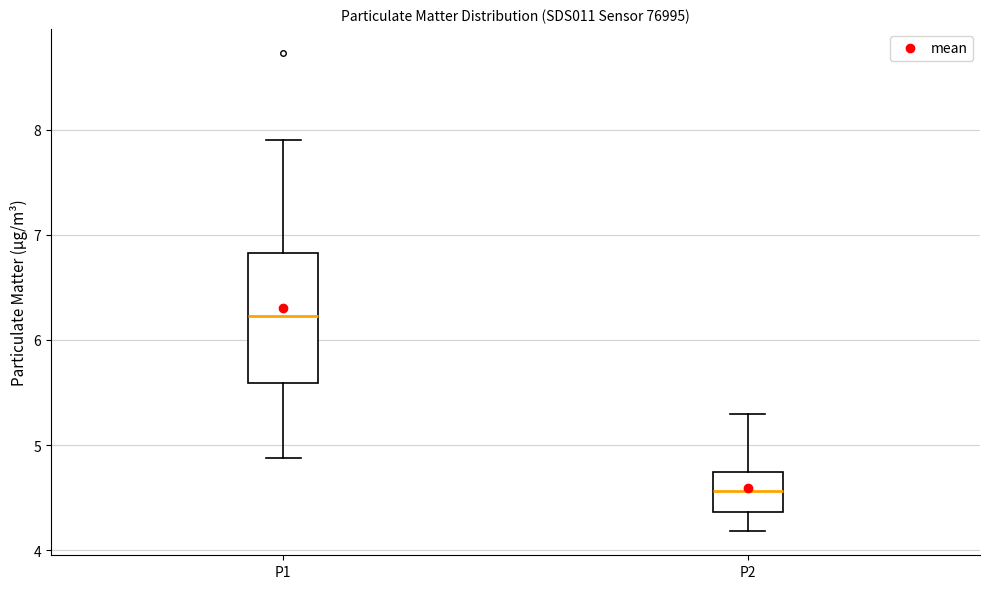

Reading left to right, read every box against the y-axis: the position of its median line, the range the box covers, and the ends of its whiskers. The values are not printed on the chart, so give them approximately, as read against the axis.

P1: median 6.2, box 5.6 to 6.8, whiskers 4.9 to 7.9
P2: median 4.6, box 4.4 to 4.7, whiskers 4.2 to 5.3